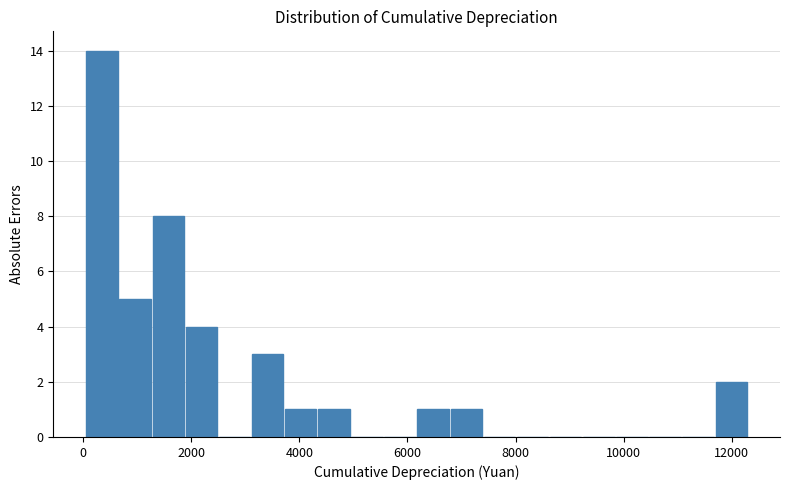

Read against the x-axis, roughly where is the centre of the tallest bar?

400